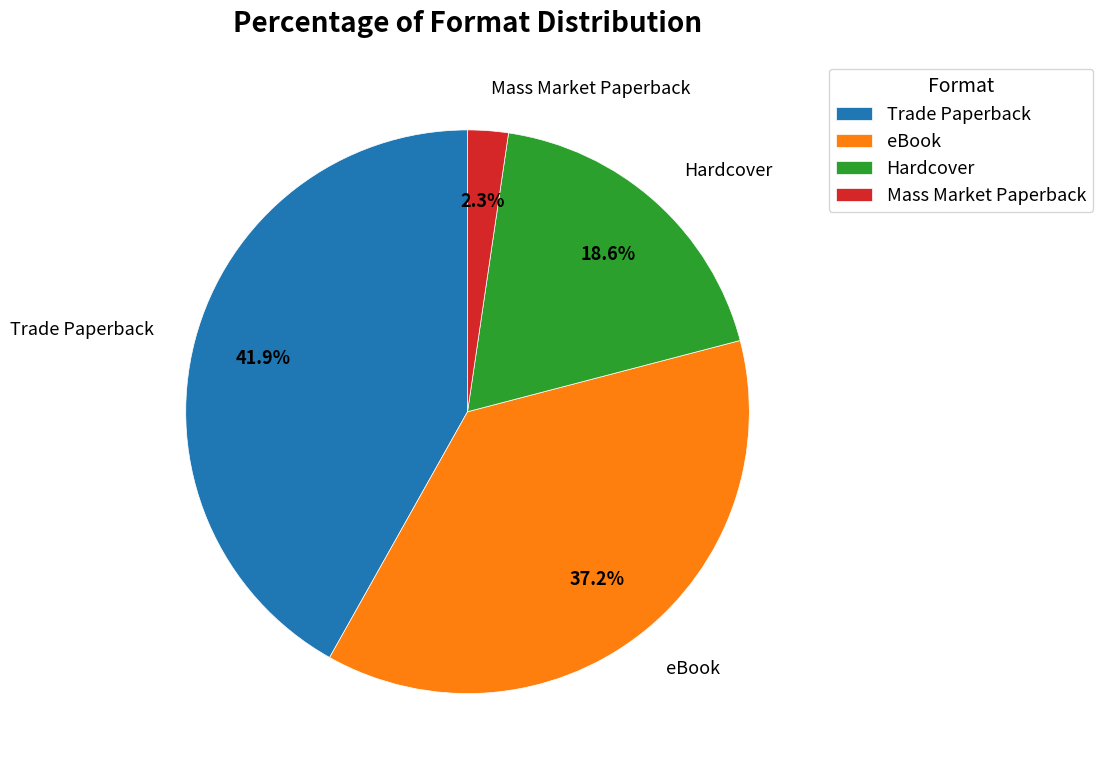

Which slice is the largest?

Trade Paperback